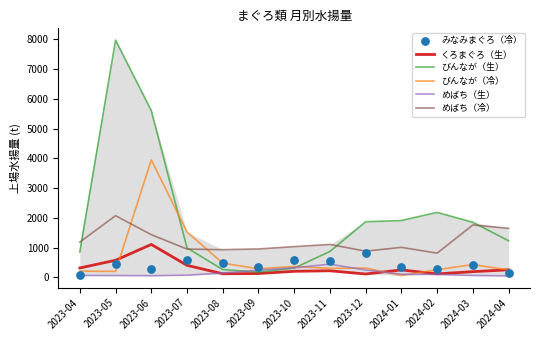

At how many categories does at least one series exceed 2568?

2